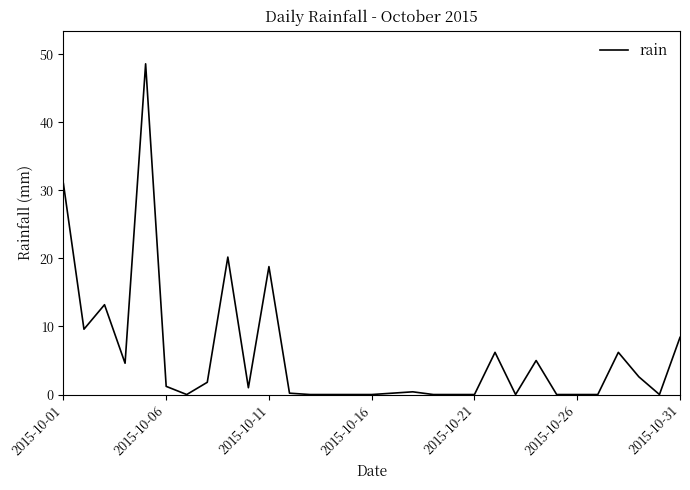

What is the maximum value shown in the chart?

48.6